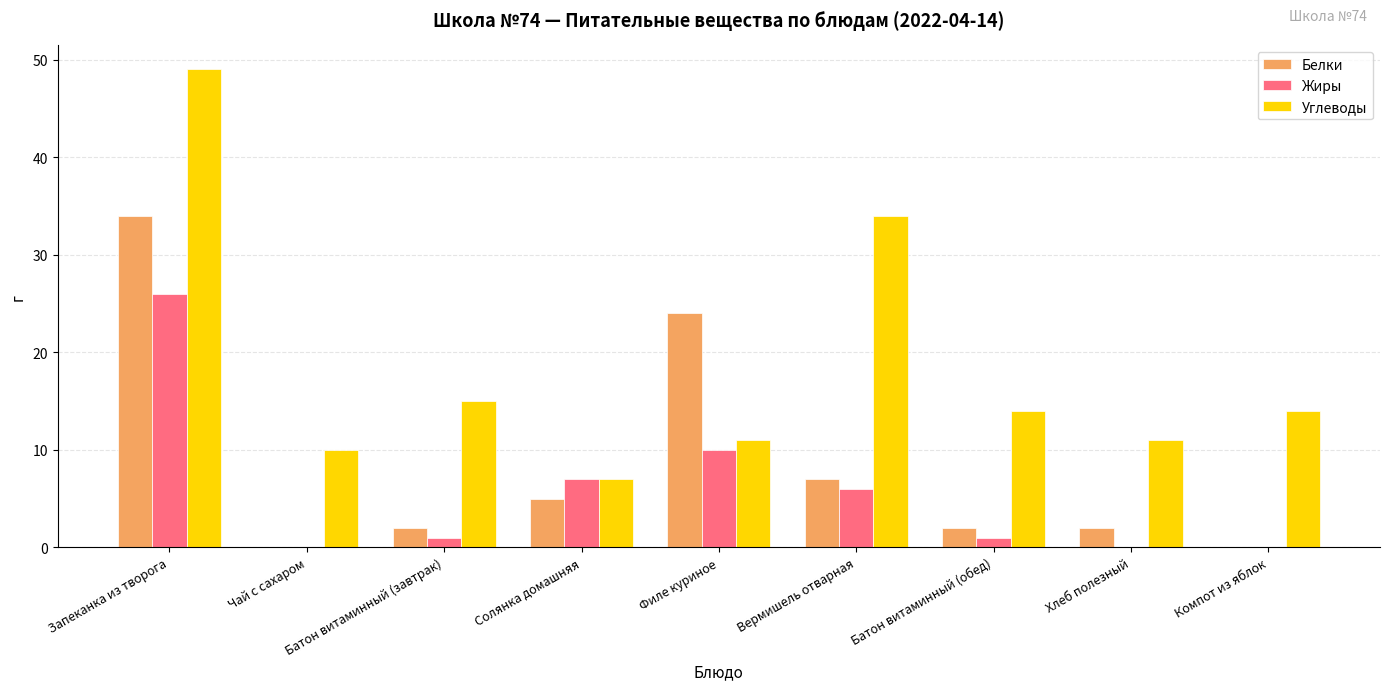

At which label is Жиры closest to 13?

Филе куриное